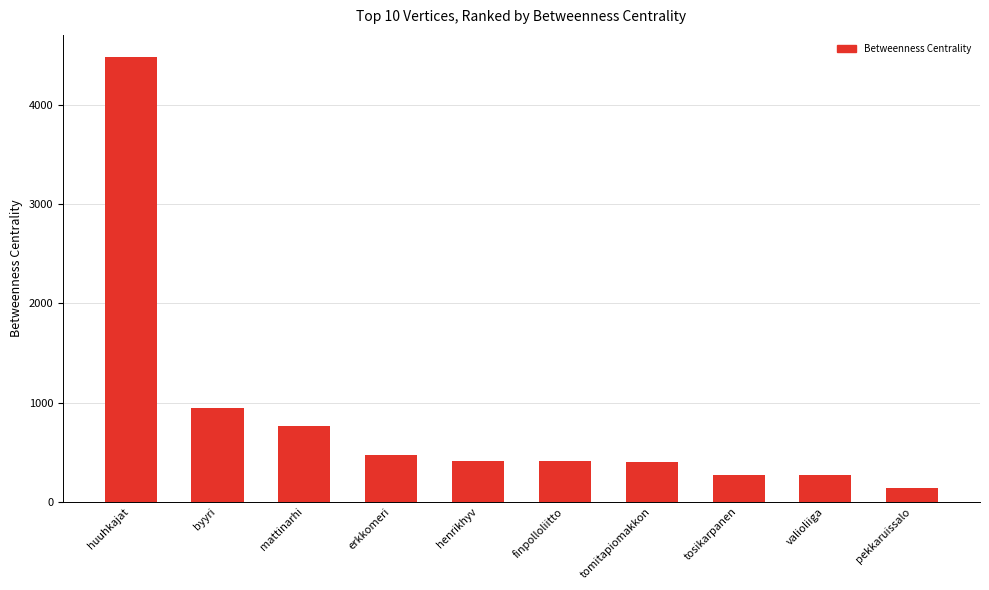

What is the sum of all values?

8566.3